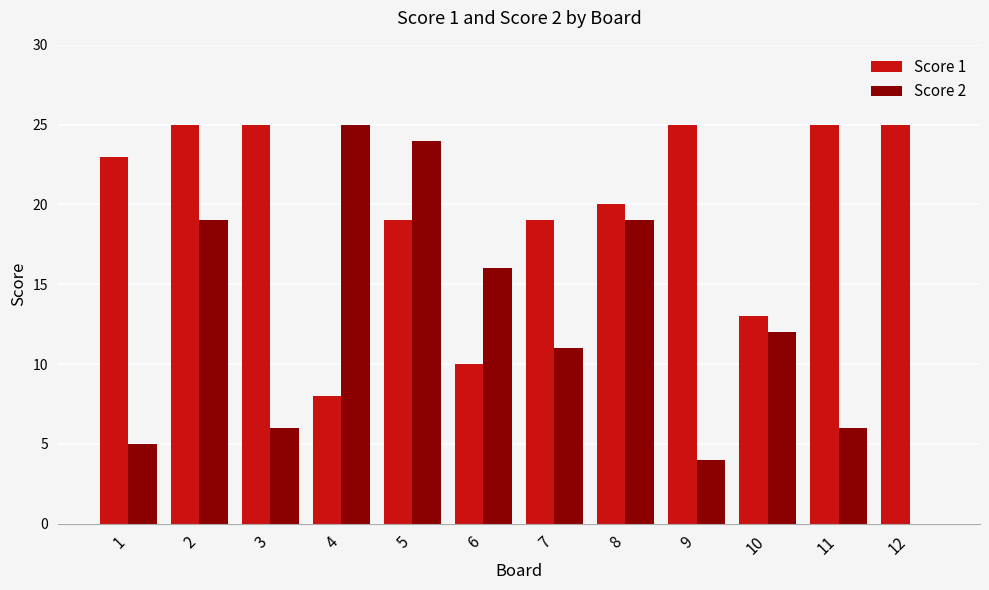

Reading right to left, list all the values displayed in this chart.

Score 1: 12=25	11=25	10=13	9=25	8=20	7=19	6=10	5=19	4=8	3=25	2=25	1=23
Score 2: 12=0	11=6	10=12	9=4	8=19	7=11	6=16	5=24	4=25	3=6	2=19	1=5